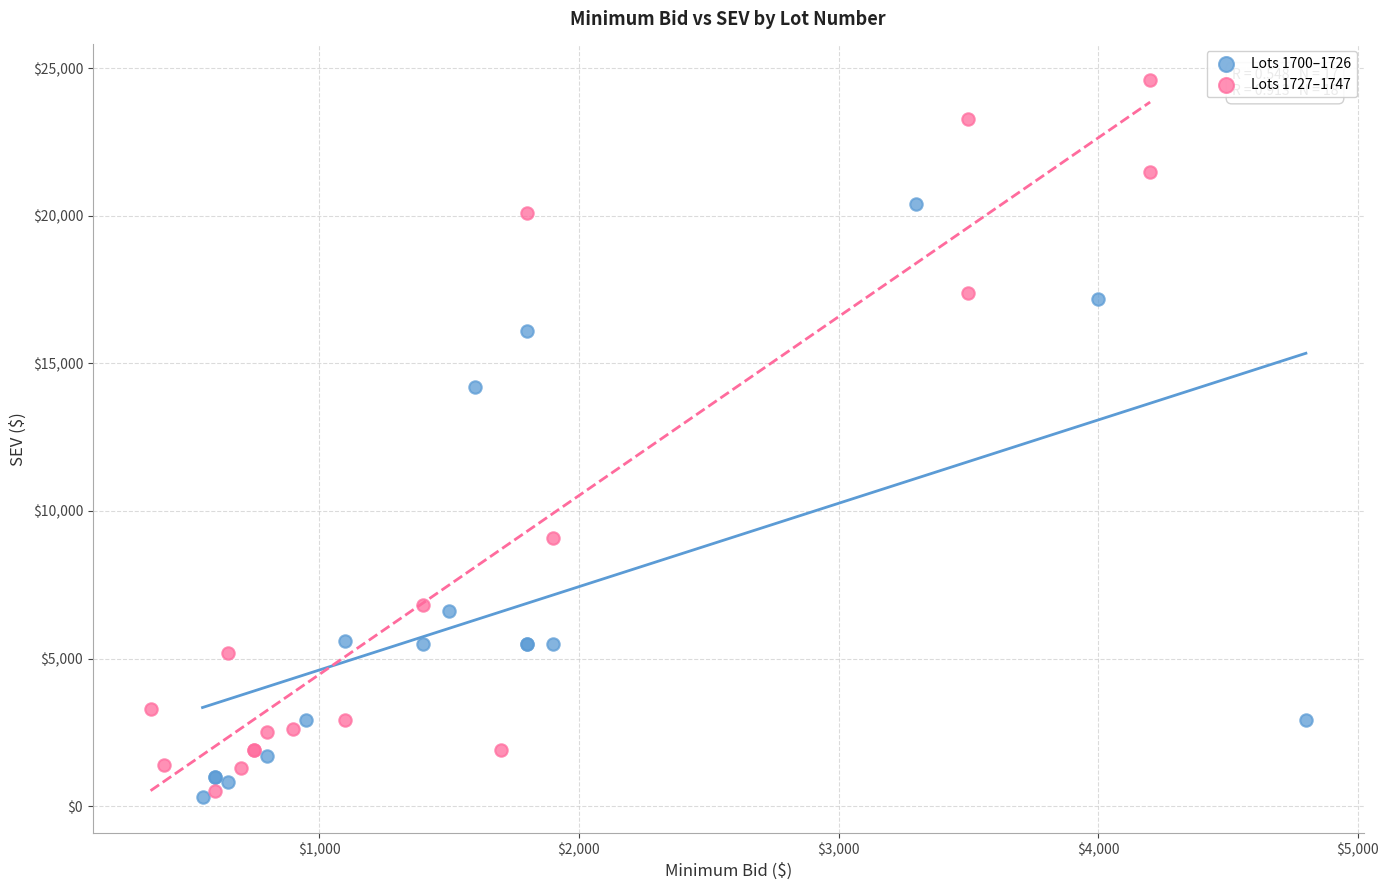

Which series contains the highest Y value?

Lots 1727–1747